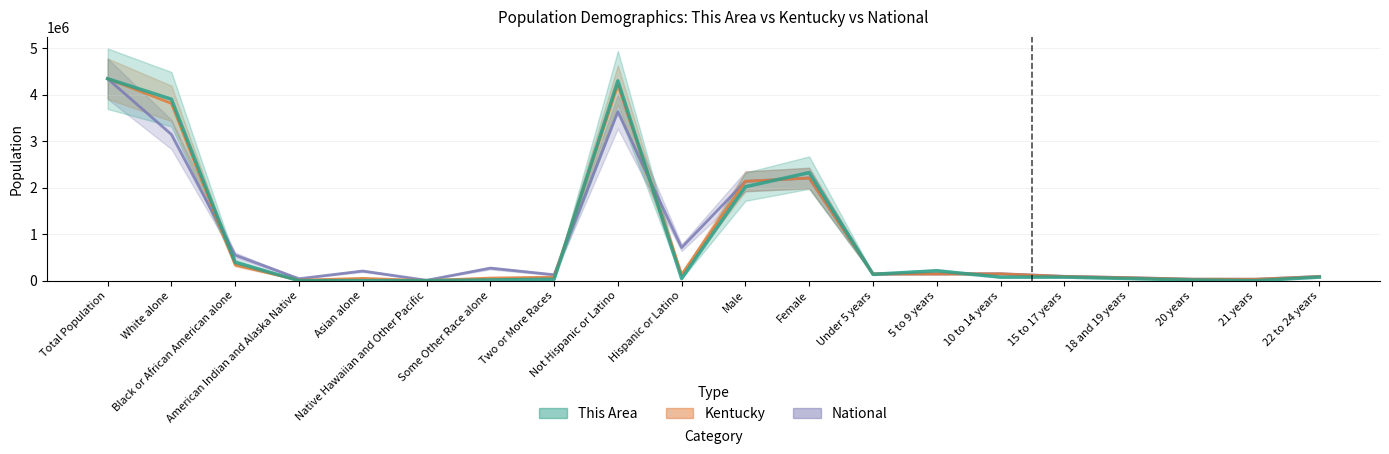

Where do Kentucky and This Area first cross each other?

Black or African American alone and American Indian and Alaska Native